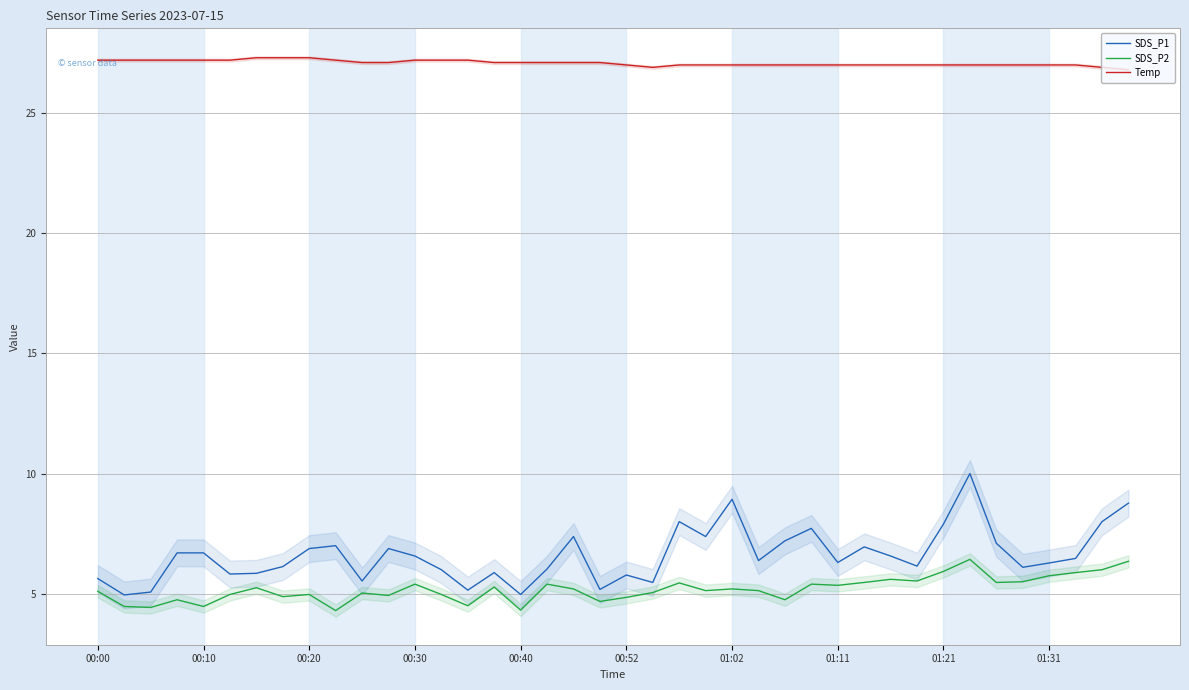

Is it true that SDS_P2 equals 2.0 at 00:52?

False